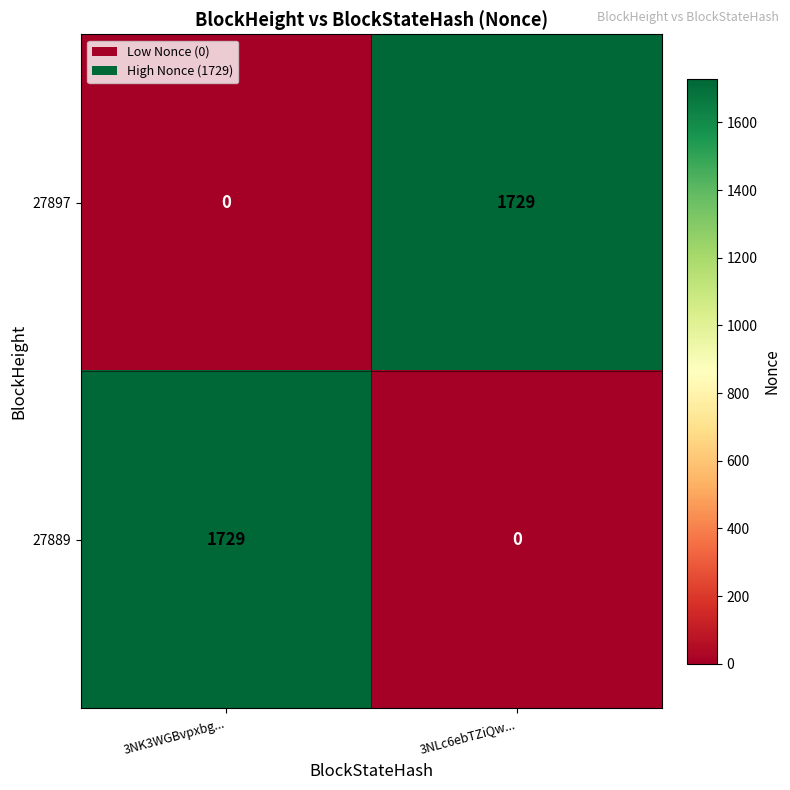

What is the total value across all series at 3NK3WGBvpxbg...?

1729